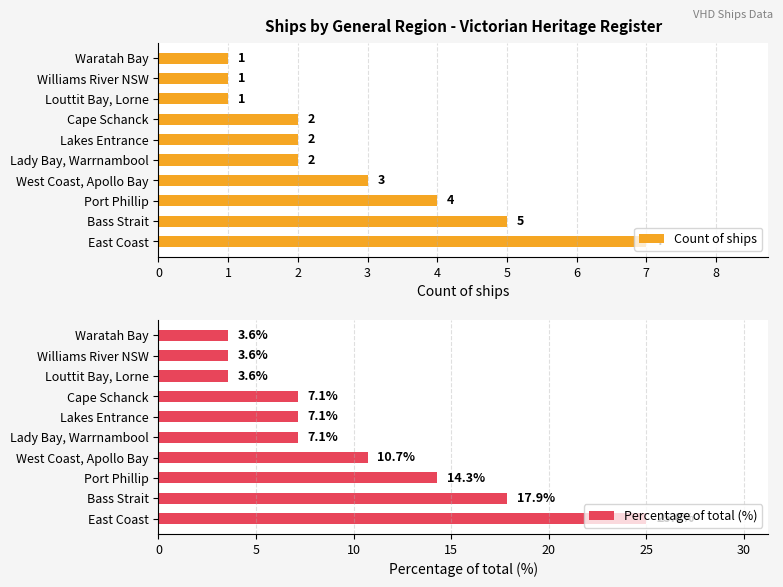

Reading right to left, what are all the values shown in this chart?

Count of ships: 1.0	1.0	1.0	2.0	2.0	2.0	3.0	4.0	5.0	7.0
Percentage of total (%): 3.6	3.6	3.6	7.1	7.1	7.1	10.7	14.3	17.9	25.0